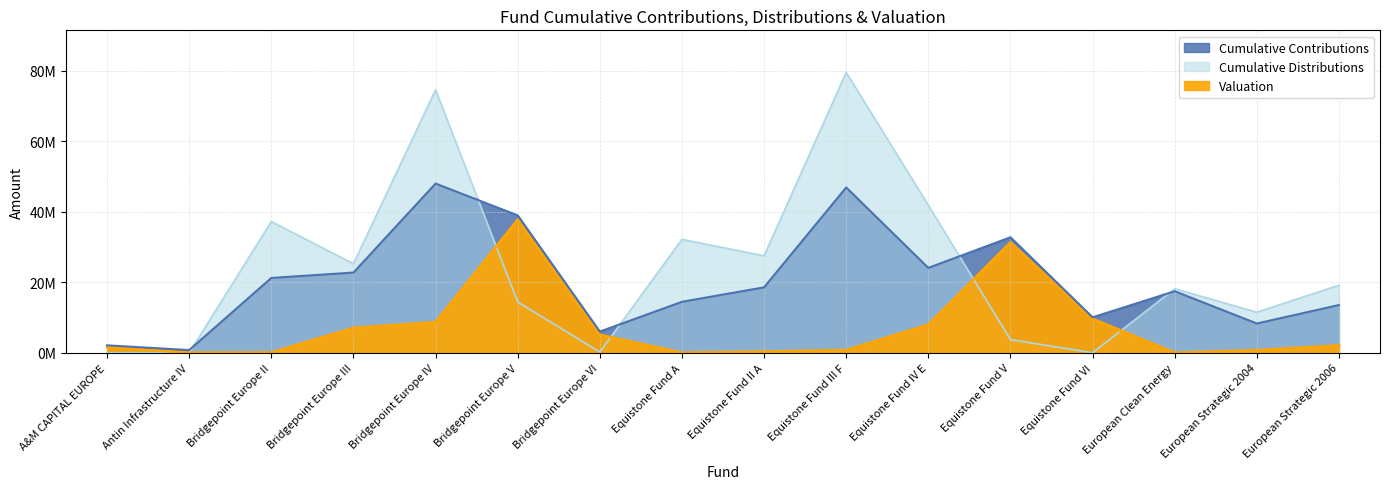

In Valuation, how many points are lower than both neighbors (excluding endpoints)?

3